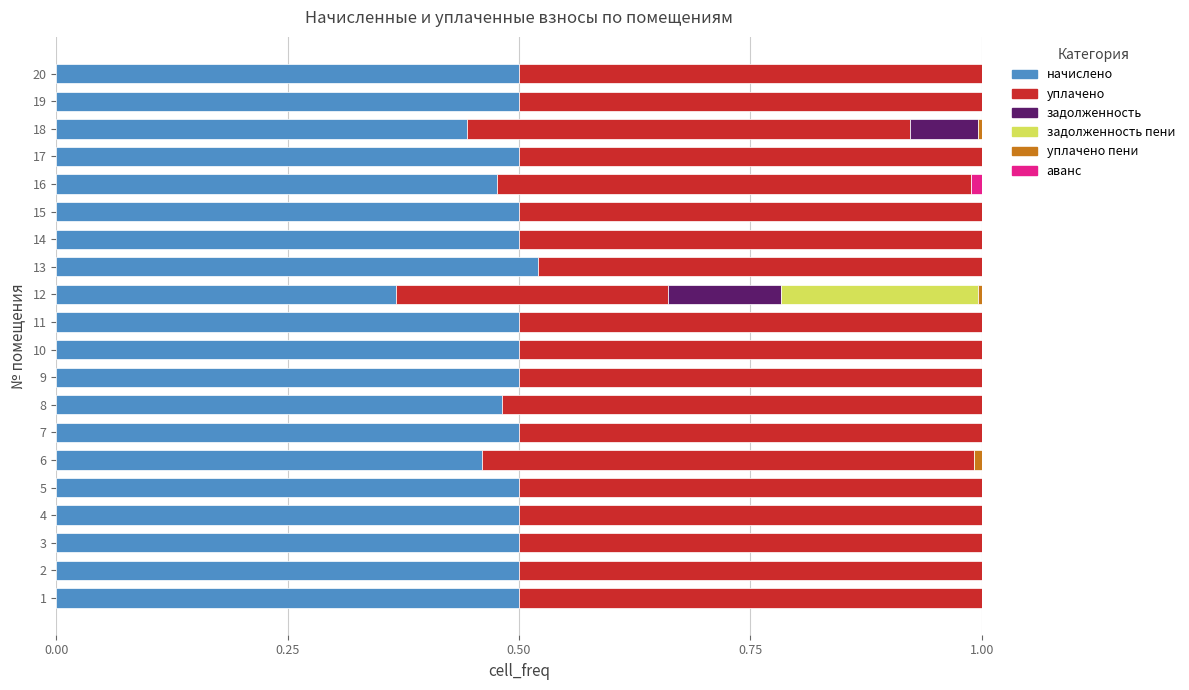

What is the total value across all series at 15?

1.0